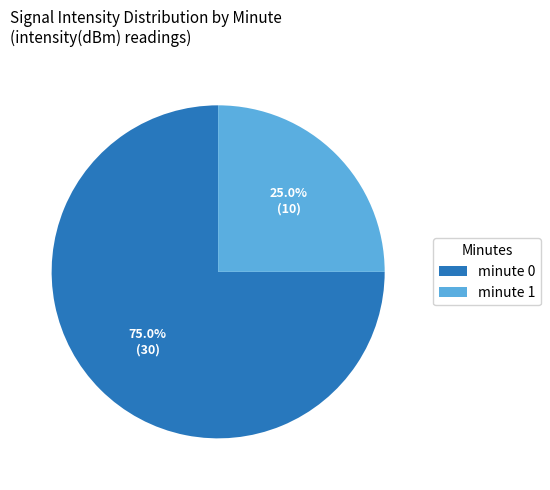

How many segments does this pie chart have?

2